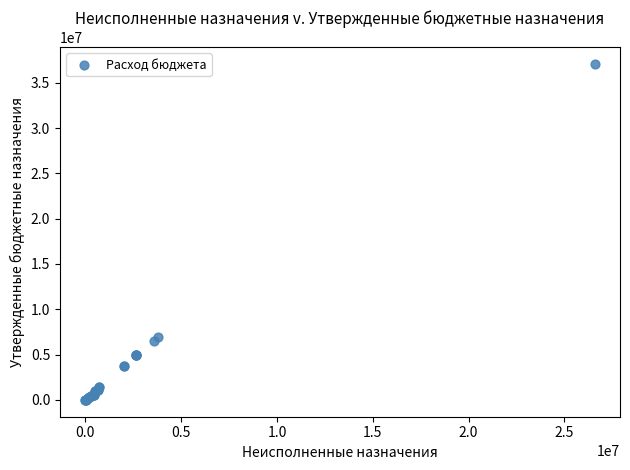

What Y value in the scatter plot is closest to 18533231?

6969421.6